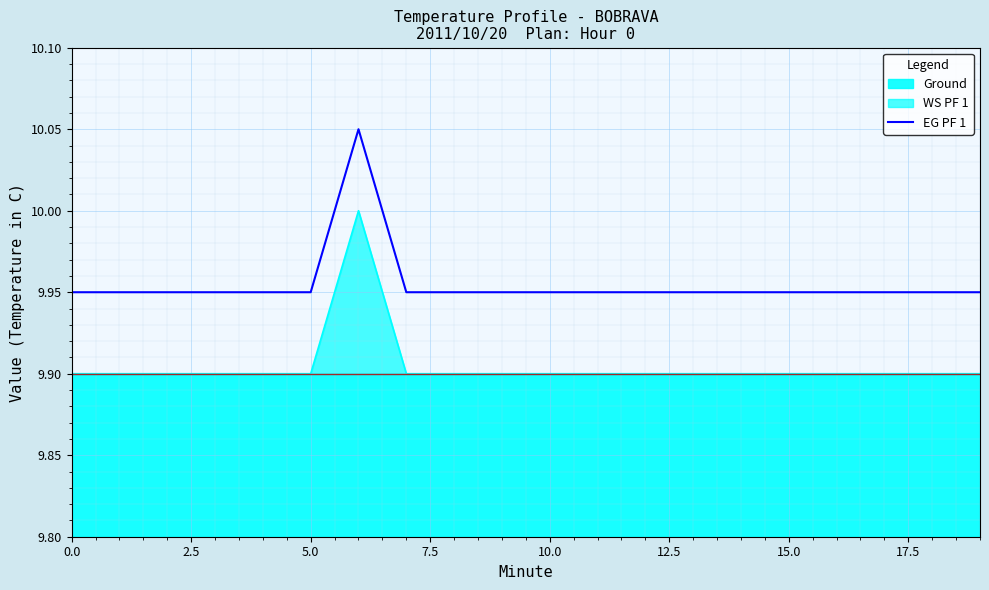

What is the value of the 11th point from the left?

9.9